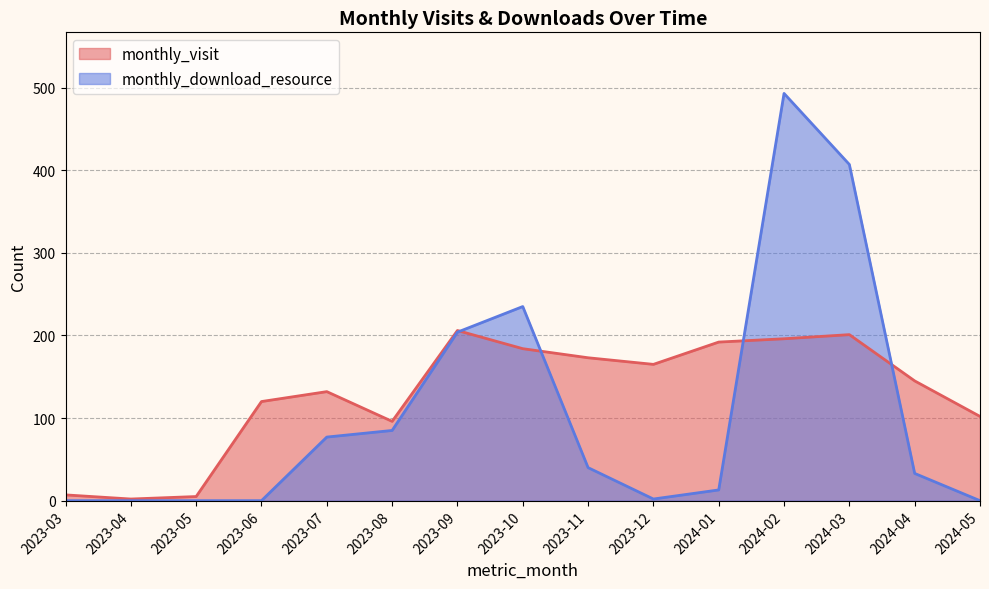

Reading left to right, what are all the values shown in this chart?

monthly_visit: 7	2	5	120	132	96	206	184	173	165	192	196	201	145	102
monthly_download_resource: 0	0	0	0	77	85	204	235	40	2	13	493	407	33	0